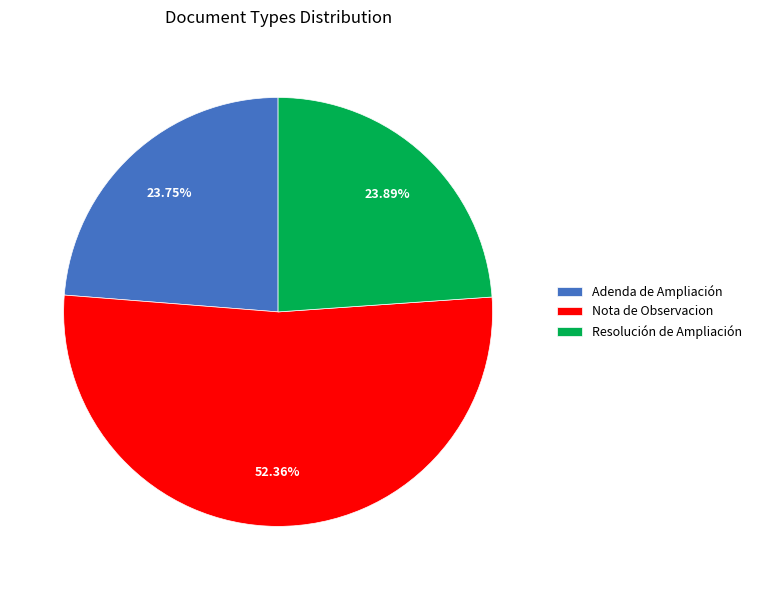

To the nearest percent, what is the average slice percentage?

33%